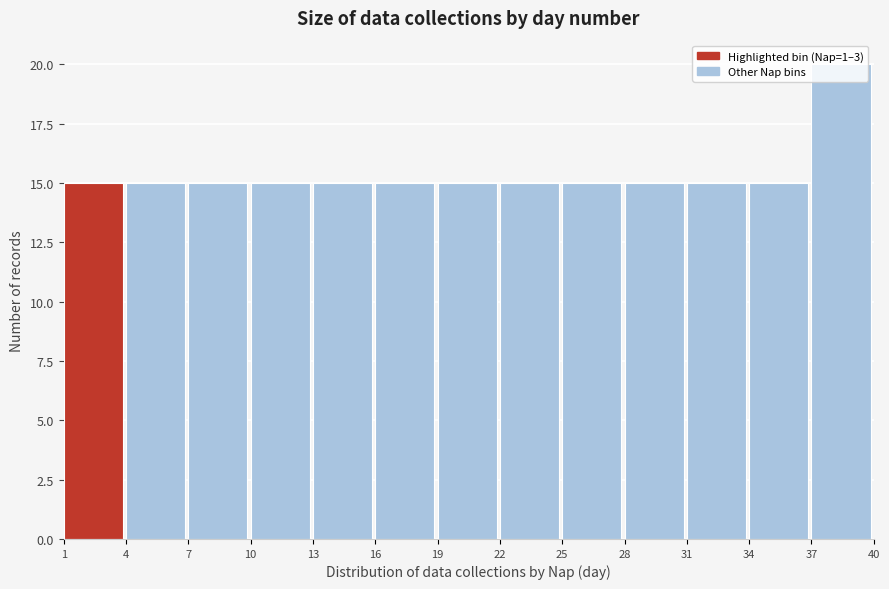

Which range on the x-axis has the tallest bar?

37 to 40